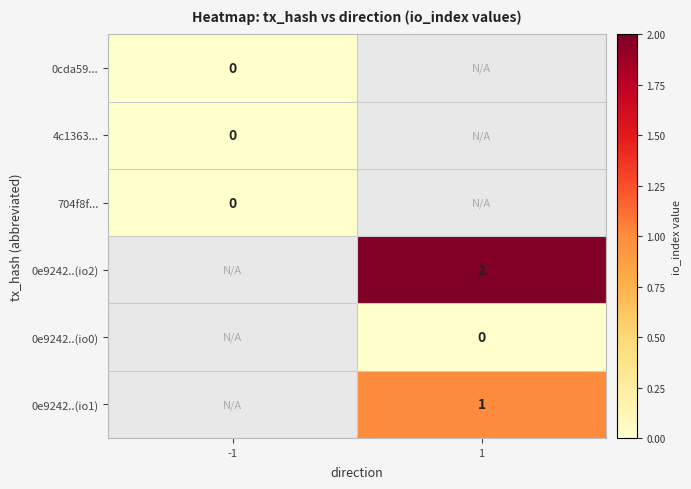

At which label is 704f8f... closest to 0?

-1